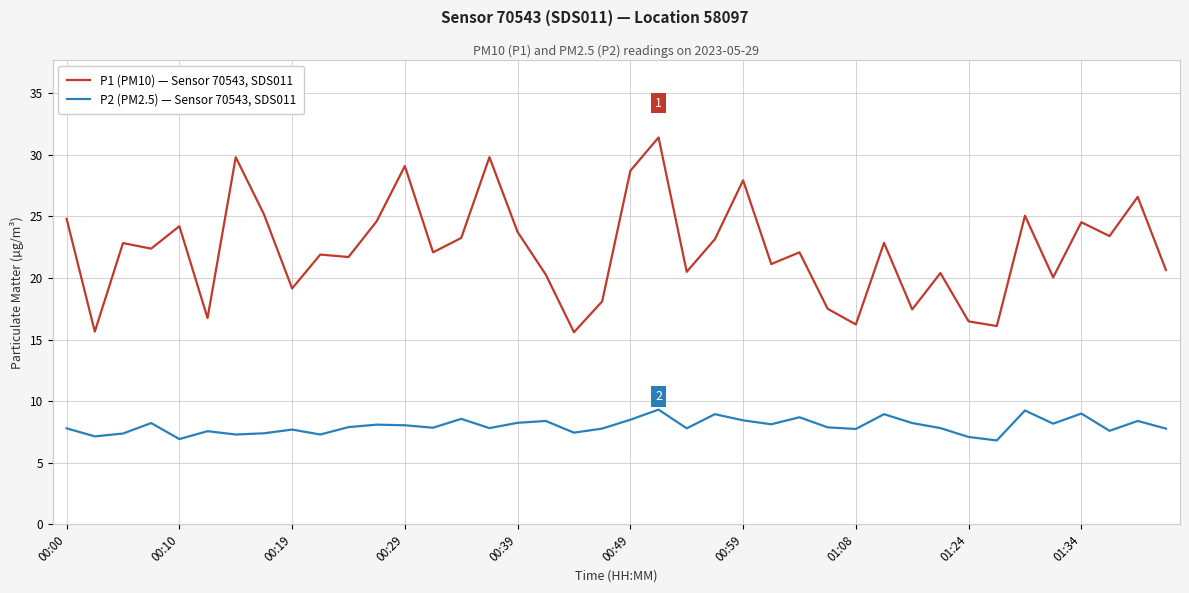

True or false: P1 (PM10) — Sensor 70543, SDS011 and P2 (PM2.5) — Sensor 70543, SDS011 cross at least once.

False